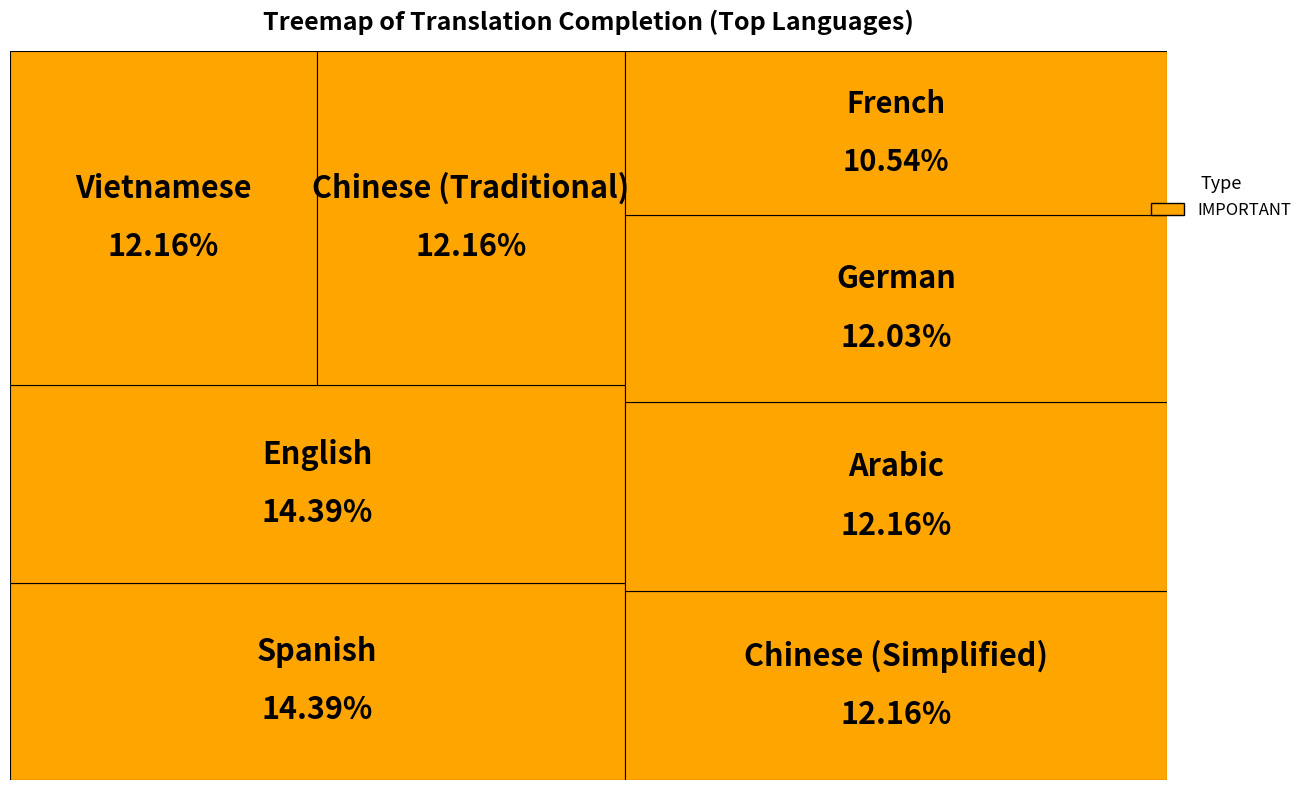

Is the sum of Swedish and Spanish greater than half?

No